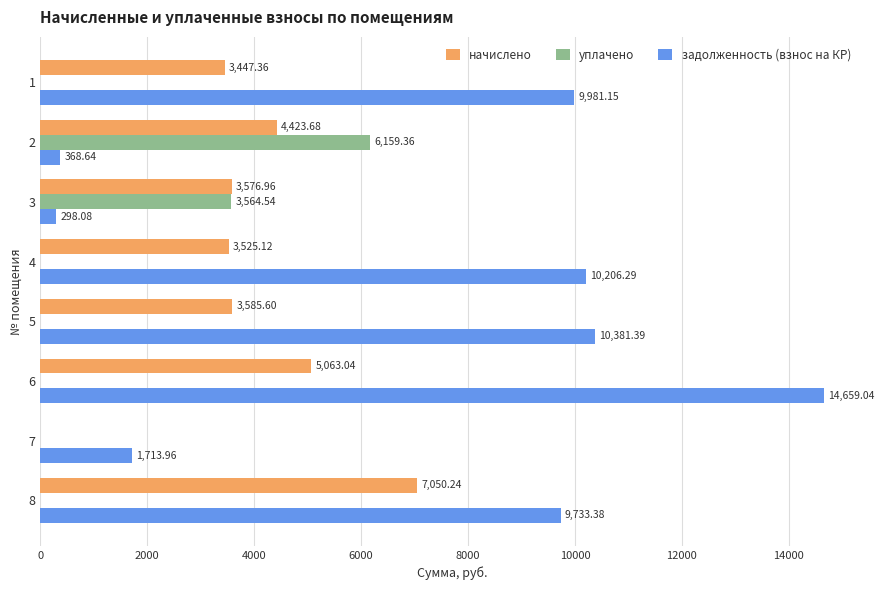

At which category is the sum across all series the highest?

6